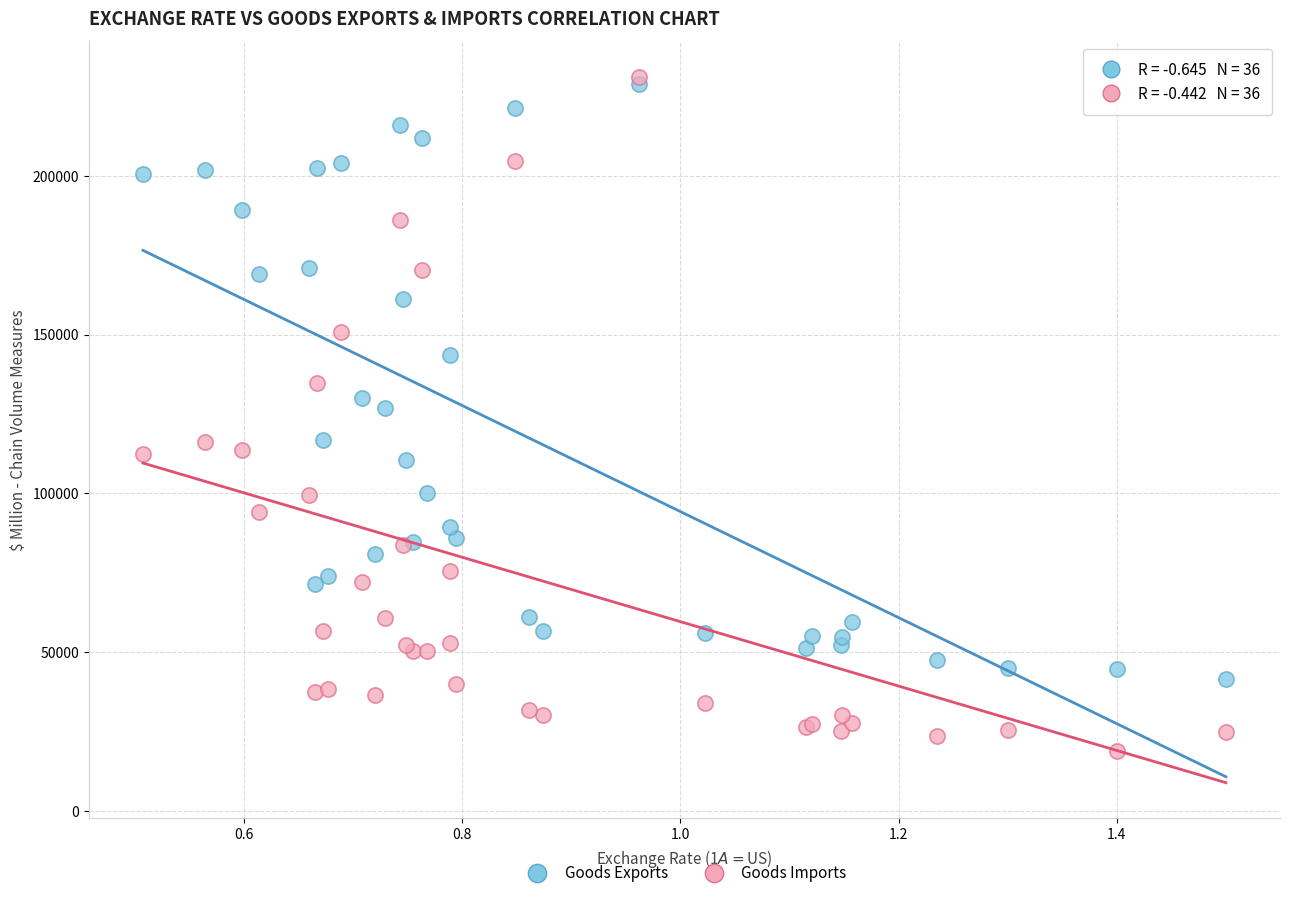

Which series reaches the minimum Y coordinate?

Goods Imports